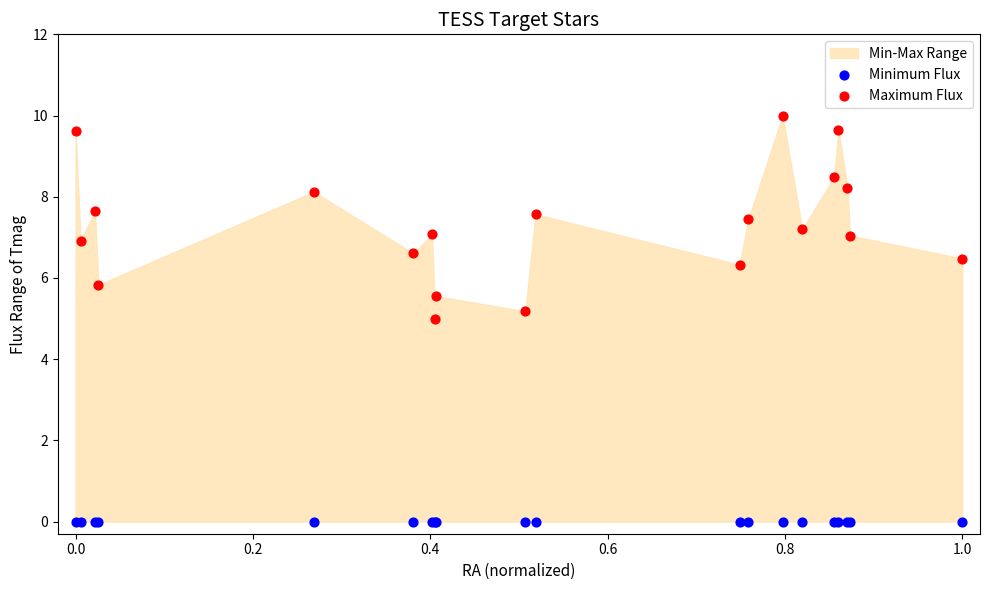

Which series contains the highest Y value?

Maximum Flux